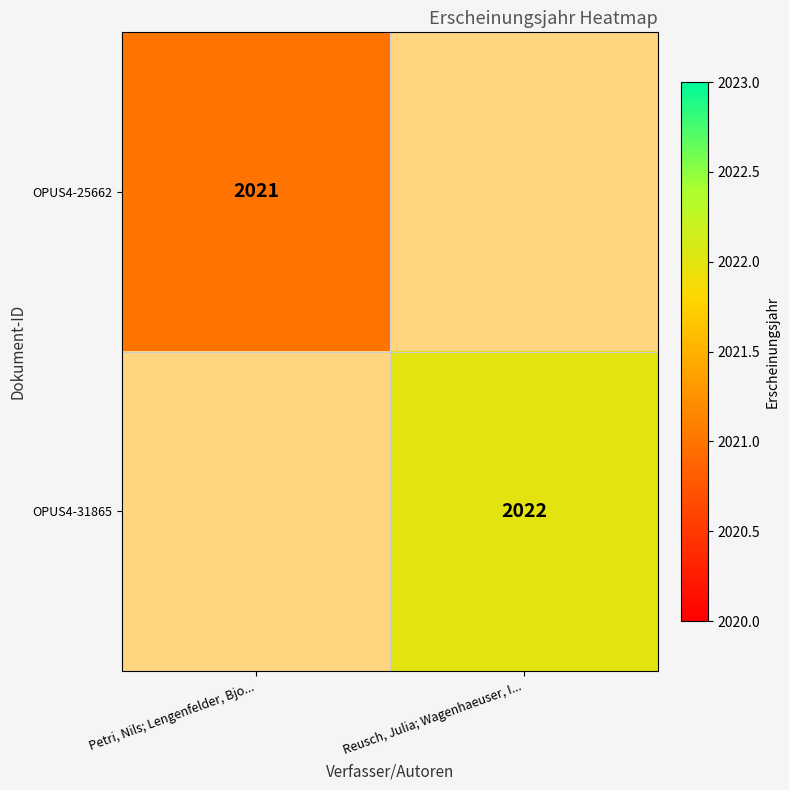

The OPUS4-25662 series shows 2021 at Petri, Nils; Lengenfelder, Bjo.... True or false?

True